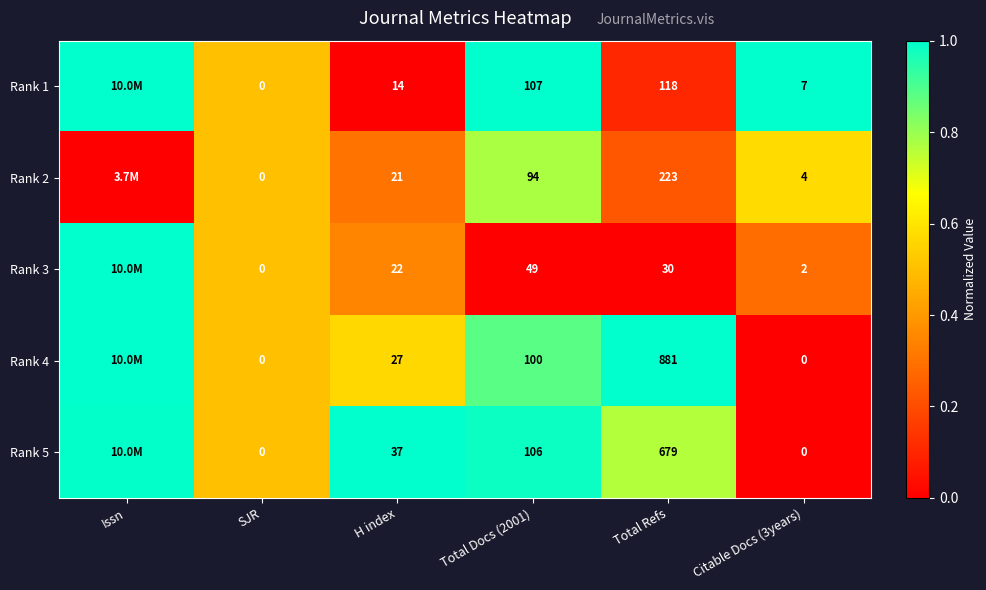

Is the value of Rank 3 at Total Docs (2001) greater than the value of Rank 5 at Total Refs?

No